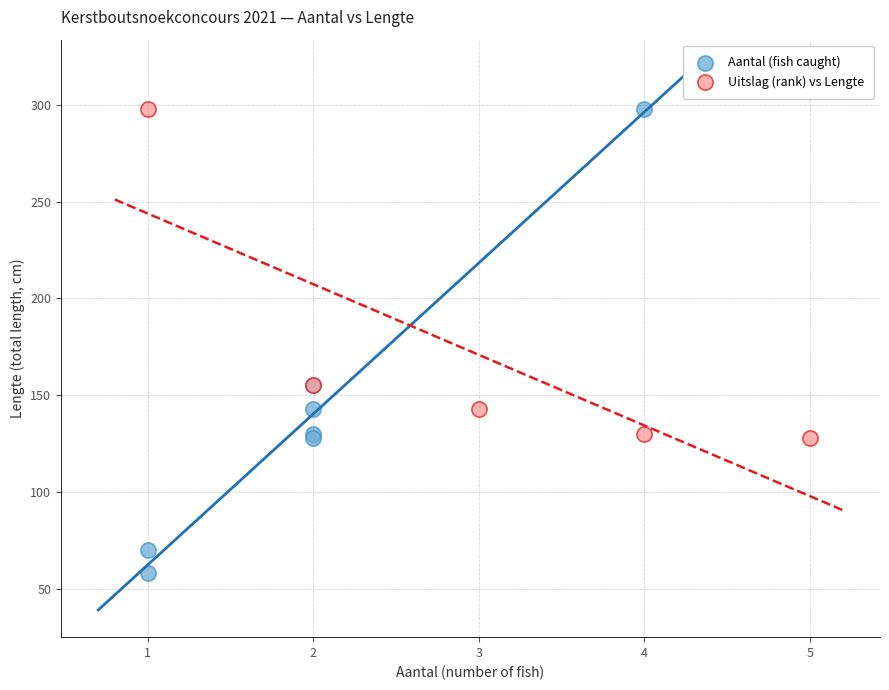

Which series has the widest spread of Y values?

Aantal (fish caught)